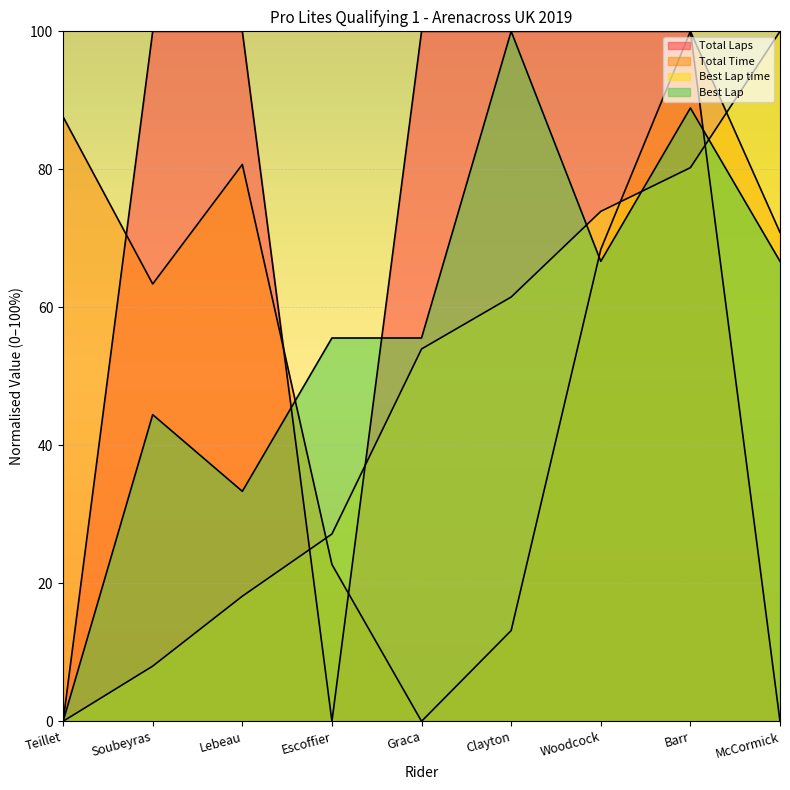

What position from the left is Clayton?

6